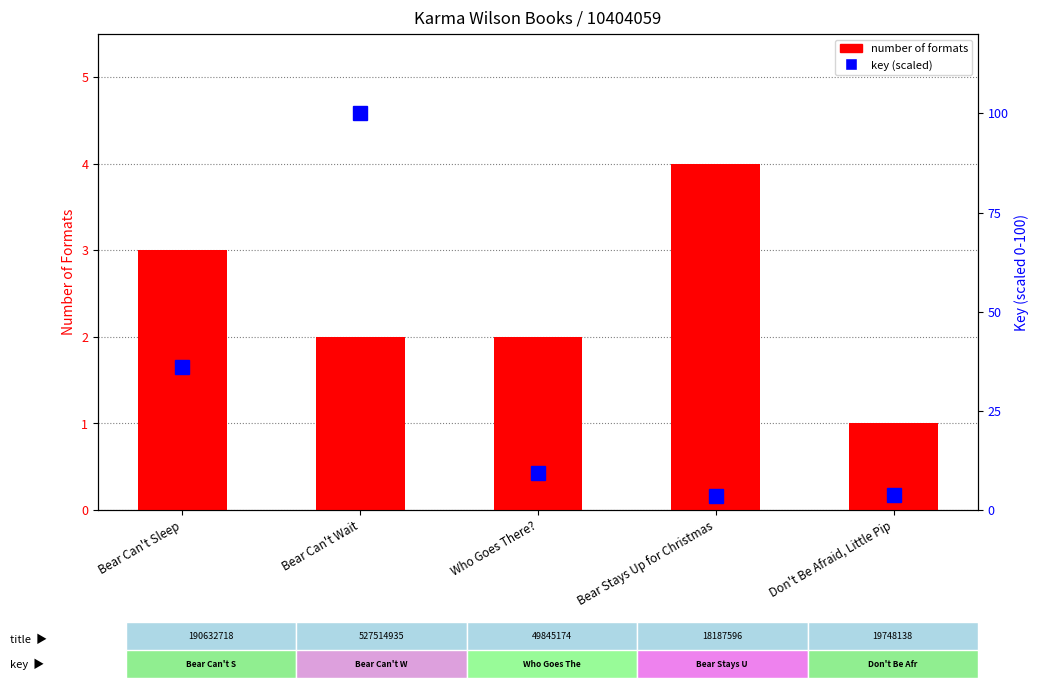

What is the difference between the second highest and minimum values in the number of formats series?

2.0